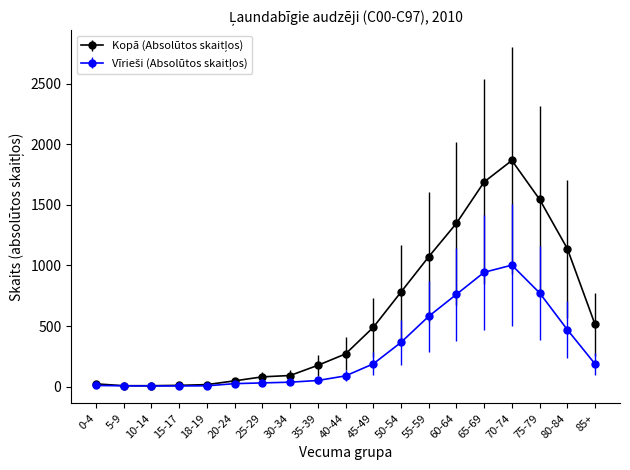

At which category is the sum across all series the highest?

70-74